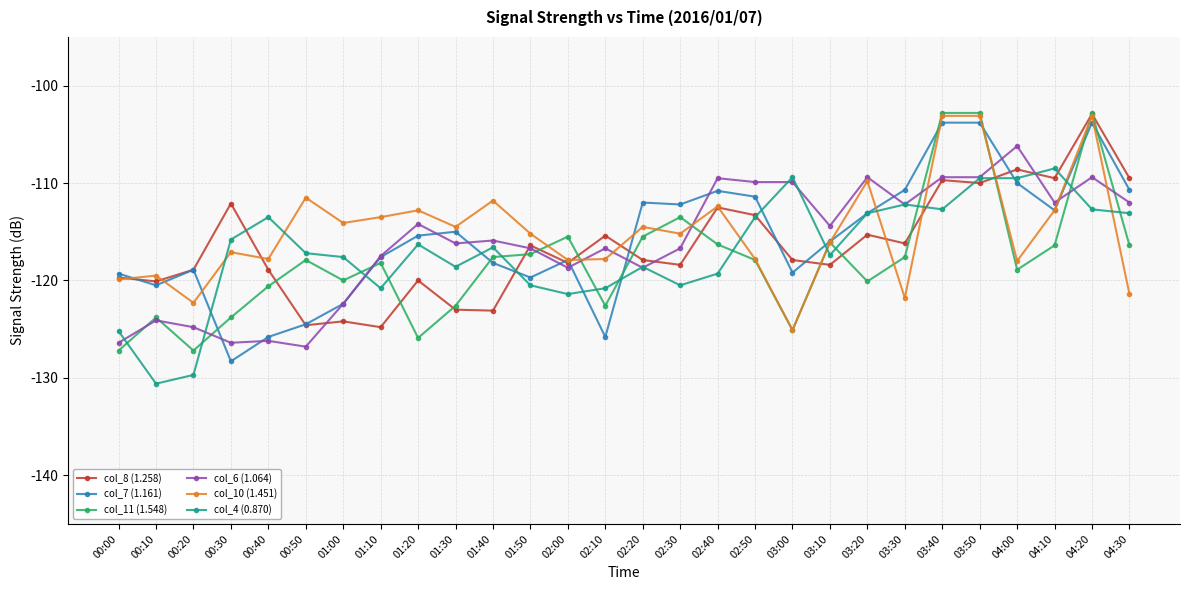

What is the sum of the col_11 (1.548) values at 02:30 and 00:30?

-237.3